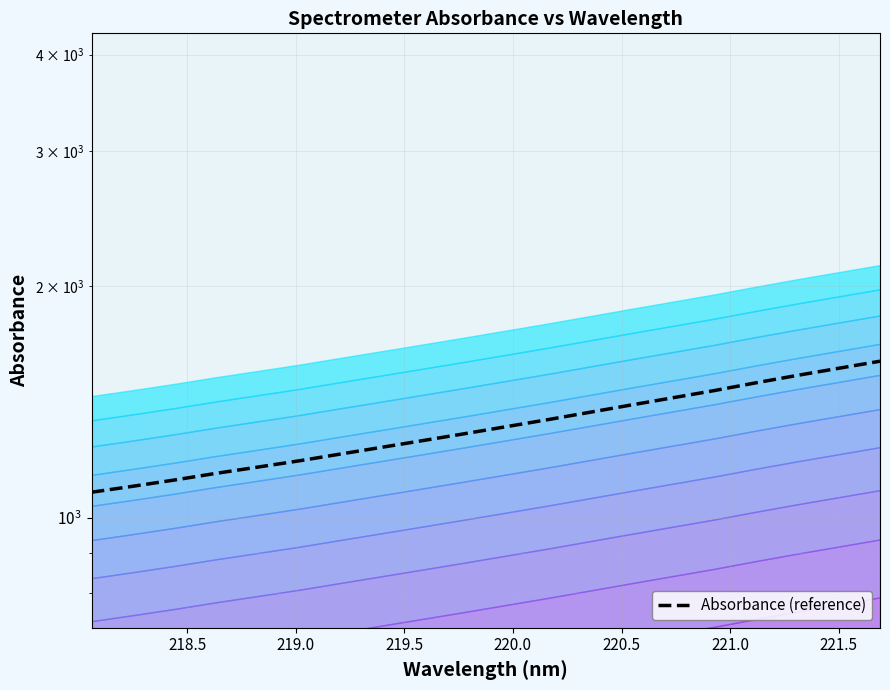

What is the minimum value shown in the chart?

1080.2